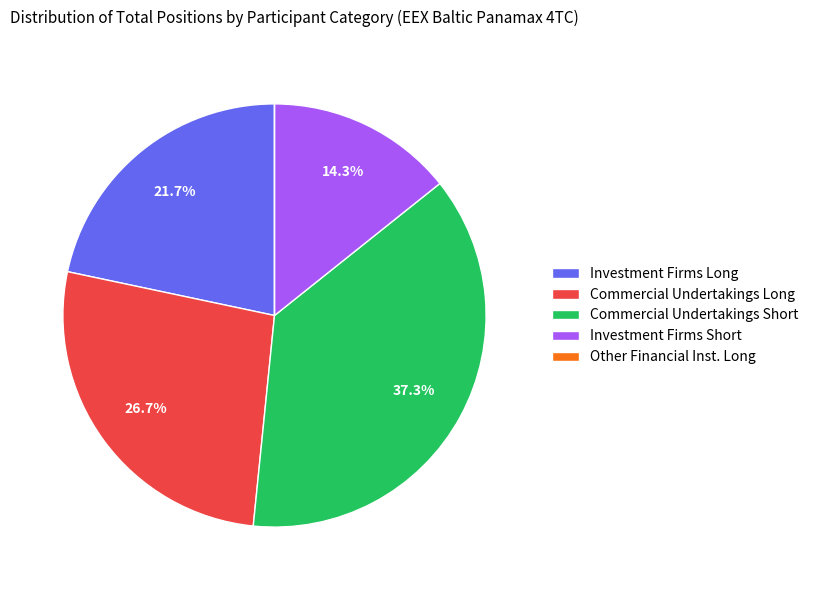

What is the largest slice in the pie chart?

Commercial Undertakings Short